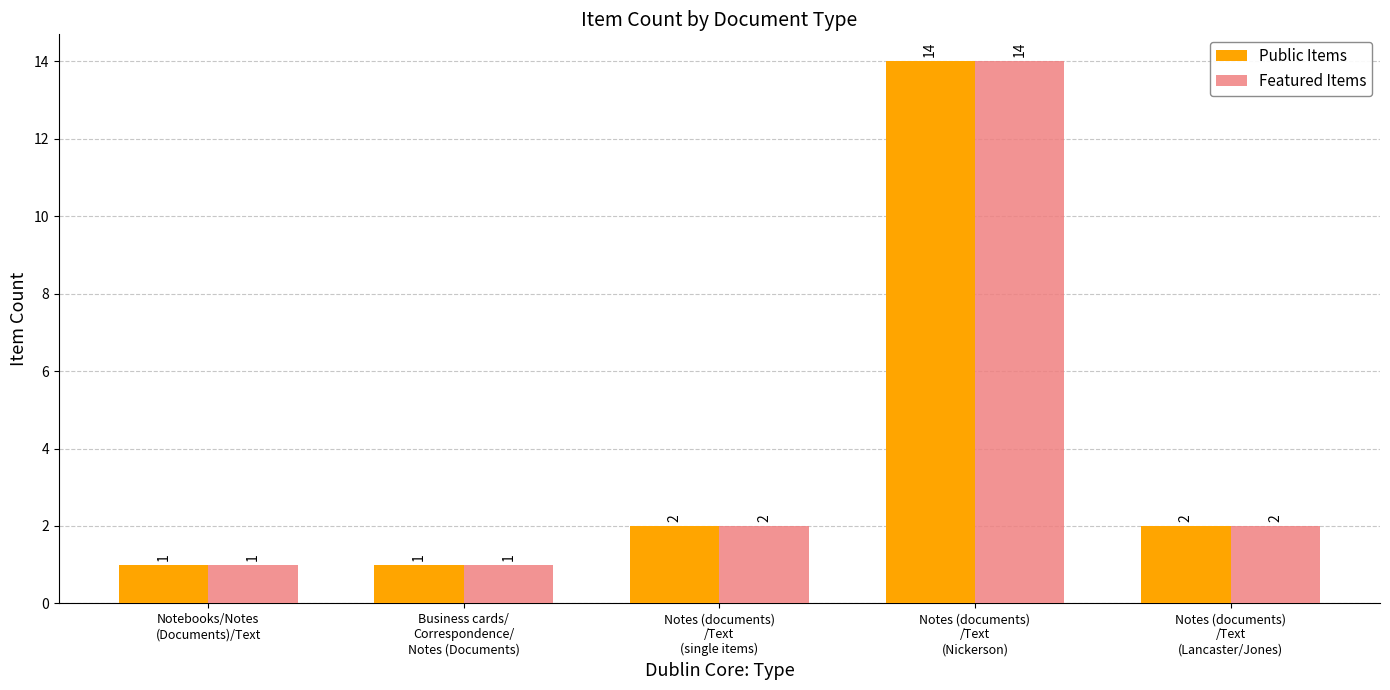

What is the maximum value shown in the chart?

14